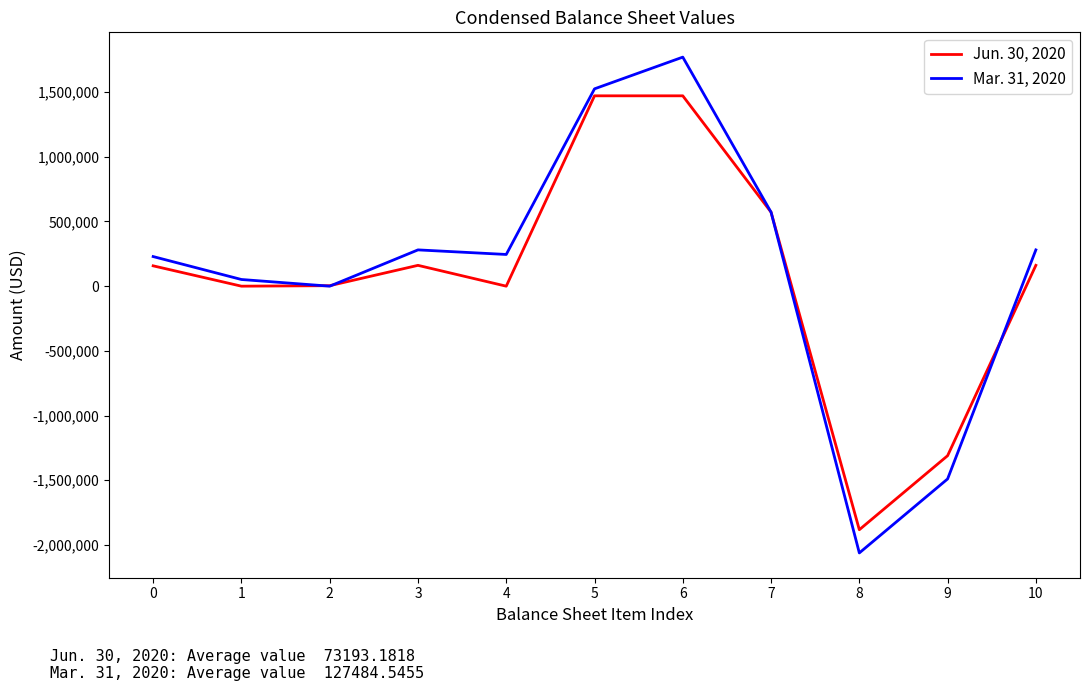

After their last crossing, which series has the higher values: Mar. 31, 2020 or Jun. 30, 2020?

Mar. 31, 2020